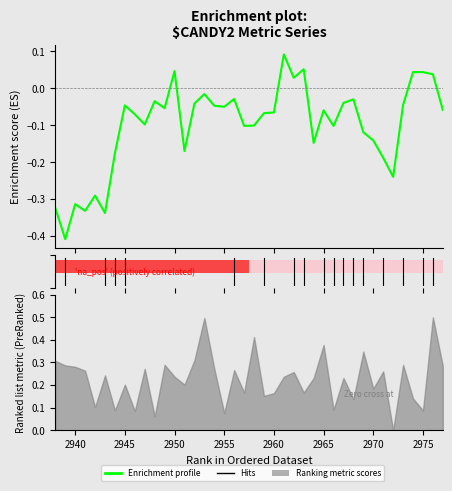

How many data points does each series have?

40